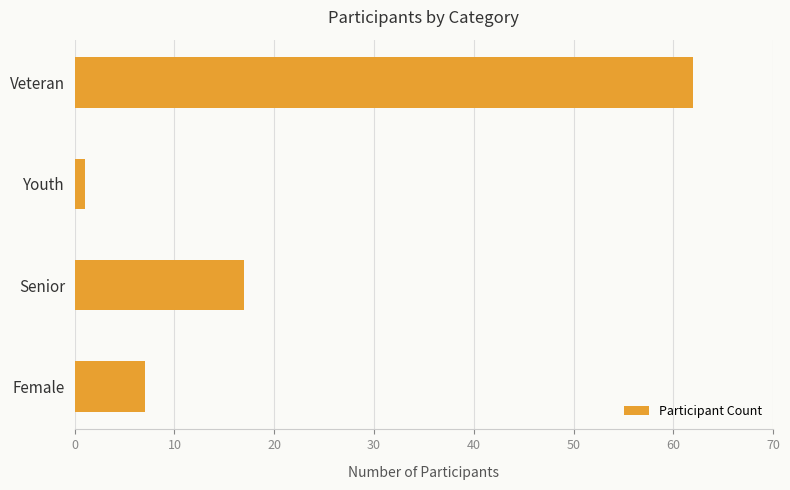

The chart shows a value of 17 at Senior. True or false?

True